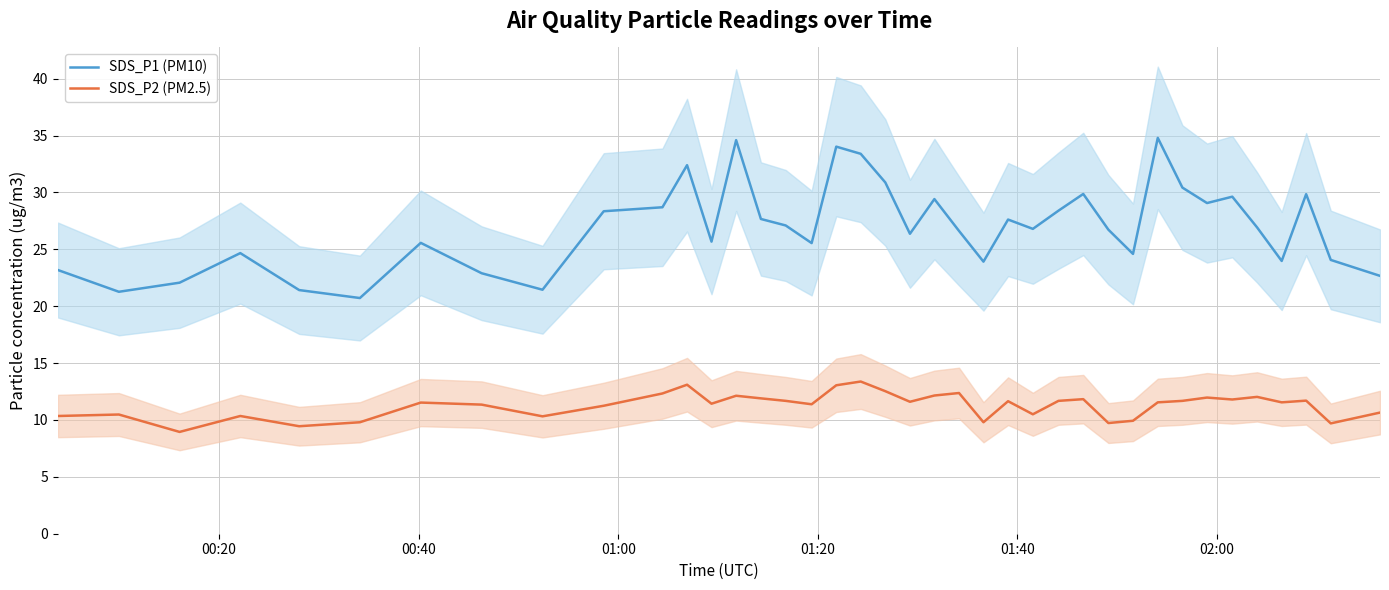

True or false: SDS_P2 (PM2.5) and SDS_P1 (PM10) intersect in this chart.

False